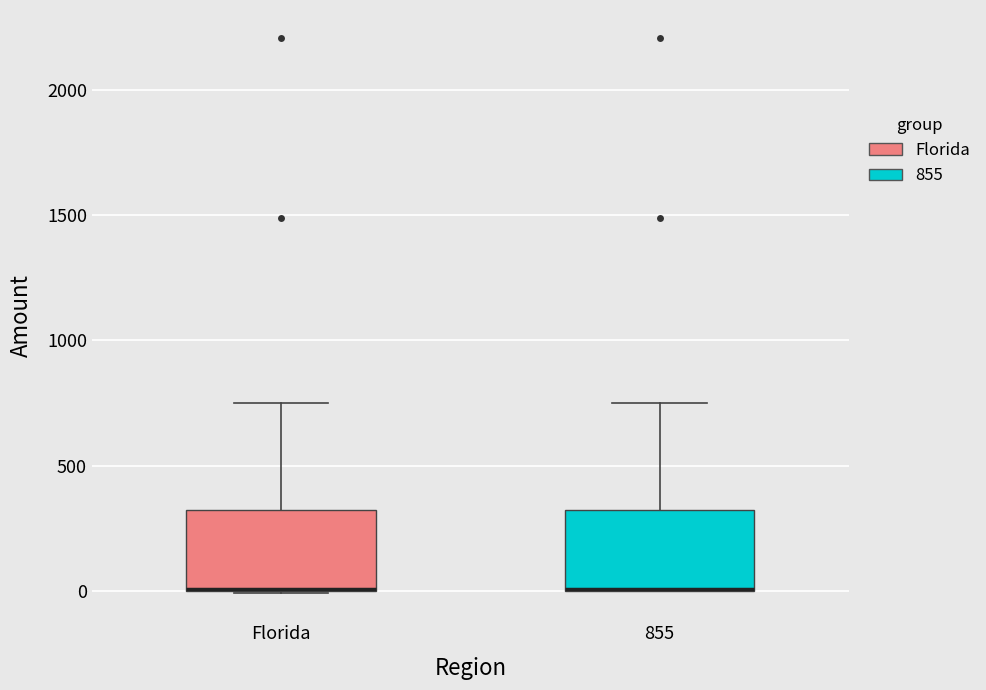

Where does the upper whisker of the box for Florida end on the y-axis? The values are not printed on the chart, so give them approximately, as read against the axis.

750